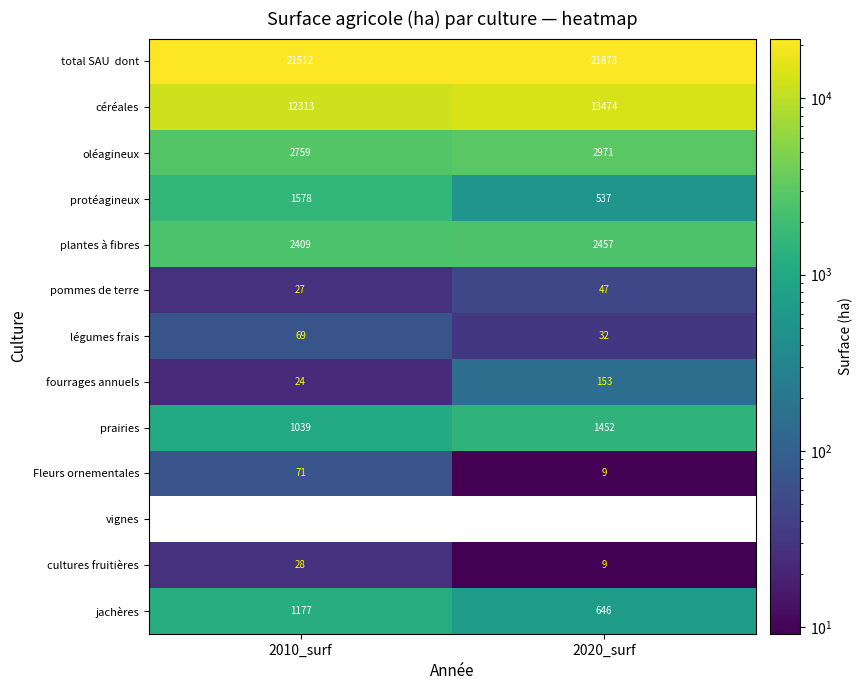

What is the sum of the fourrages annuels values at 2020_surf and 2010_surf?

176.3